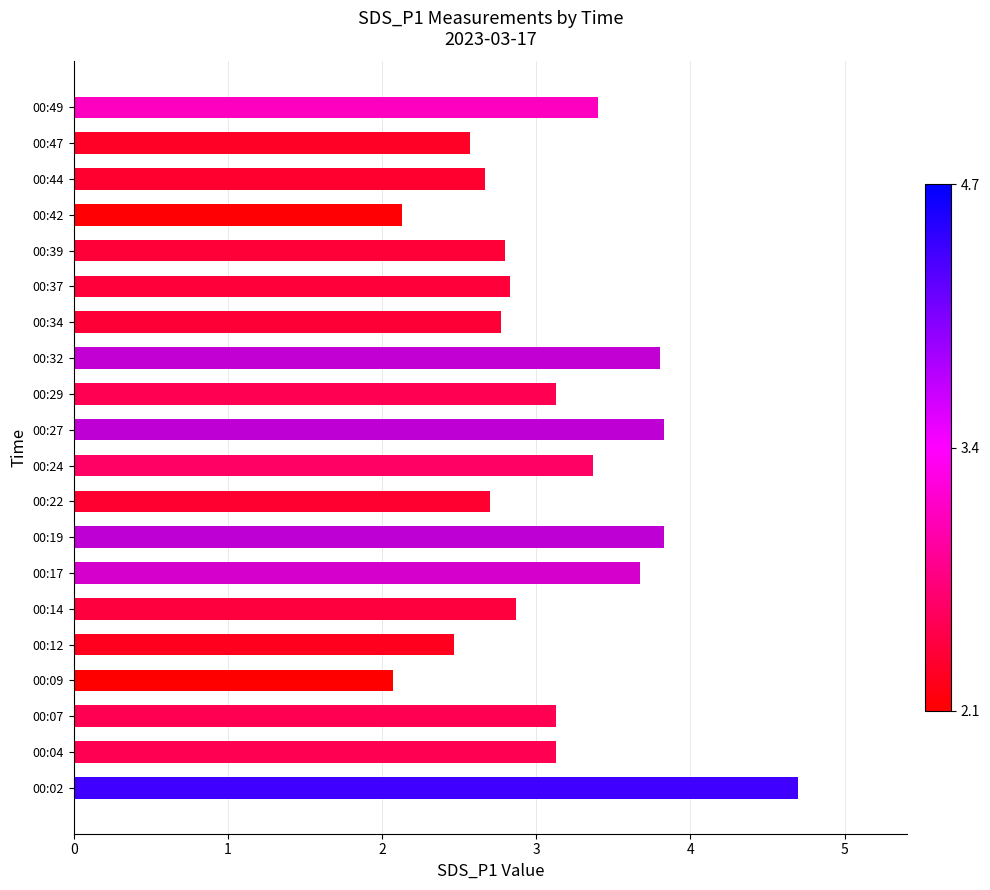

Between 00:24 and 00:09, which is larger?

00:24